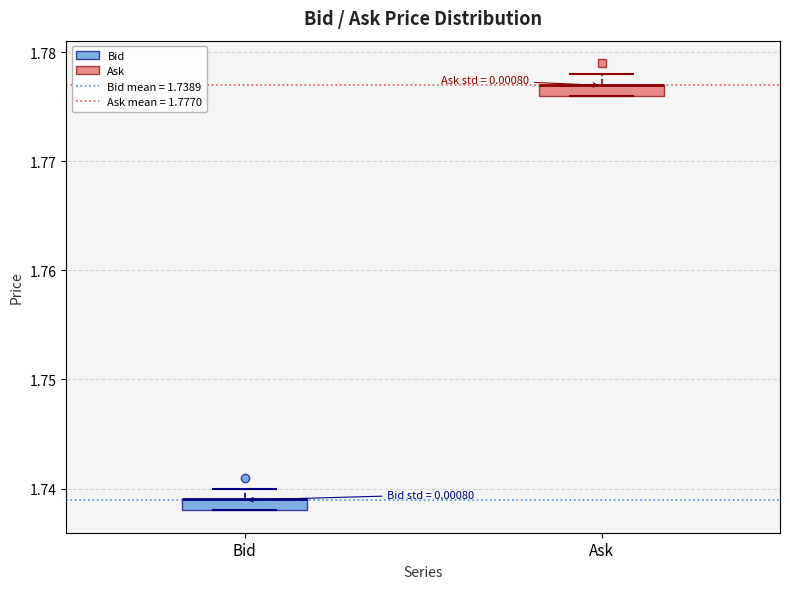

Where is the lower edge of the box for Bid on the y-axis? The values are not printed on the chart, so give them approximately, as read against the axis.

1.738